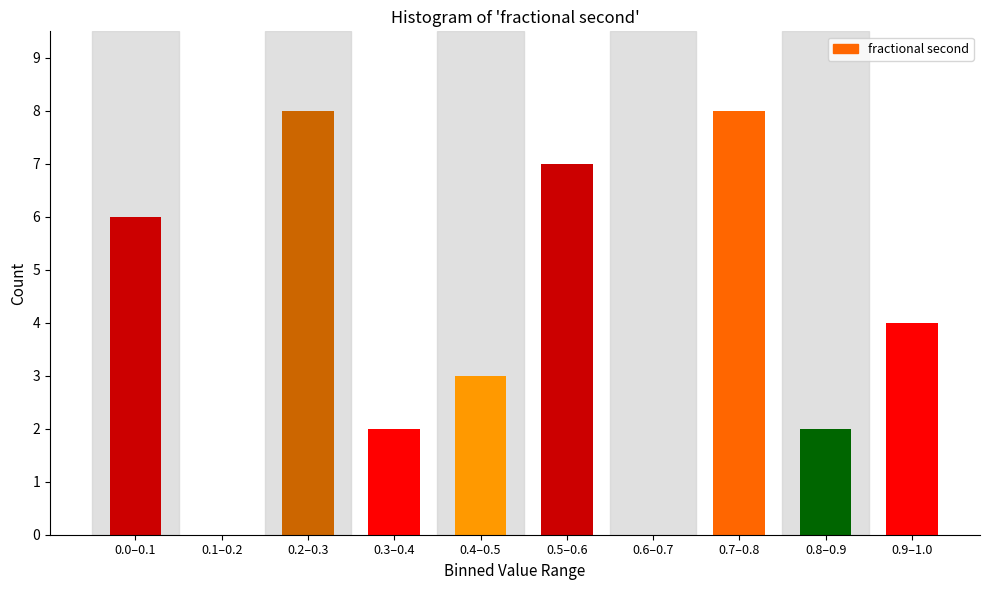

Reading left to right, transcribe all the data shown in this chart.

0.0–0.1=6	0.1–0.2=0	0.2–0.3=8	0.3–0.4=2	0.4–0.5=3	0.5–0.6=7	0.6–0.7=0	0.7–0.8=8	0.8–0.9=2	0.9–1.0=4